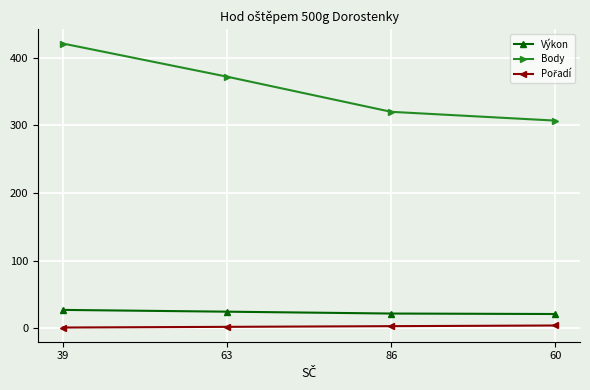

True or false: Výkon and Body cross at least once.

False